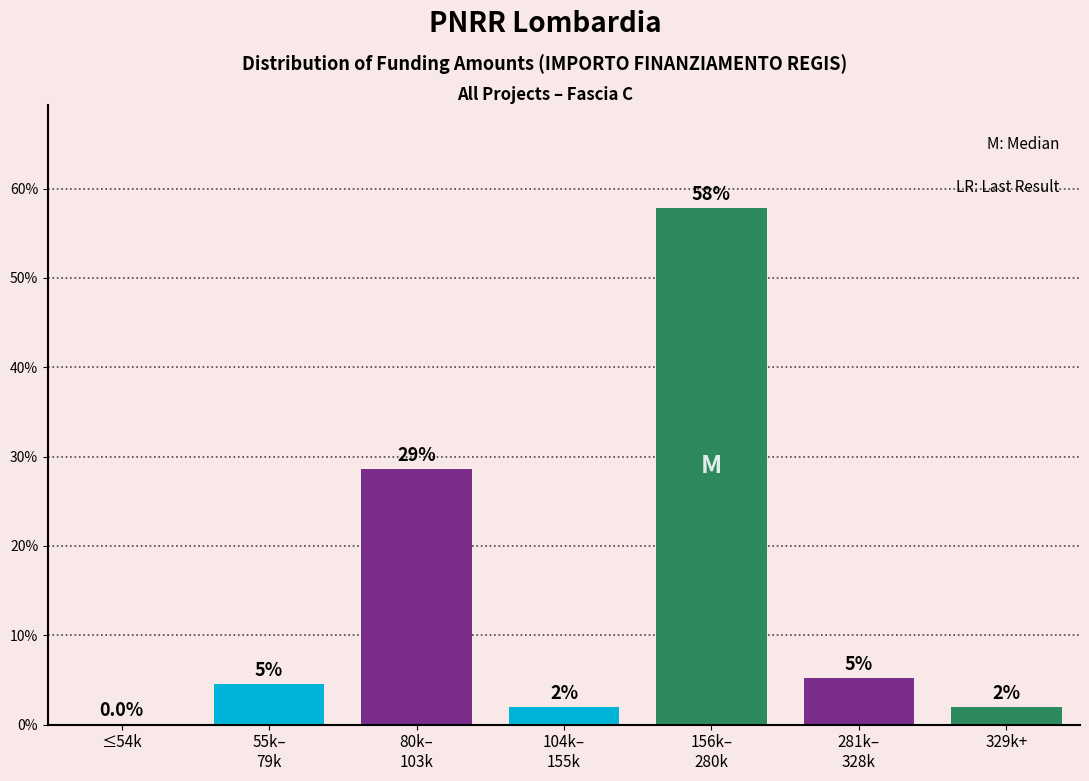

Are the bars horizontal?

No